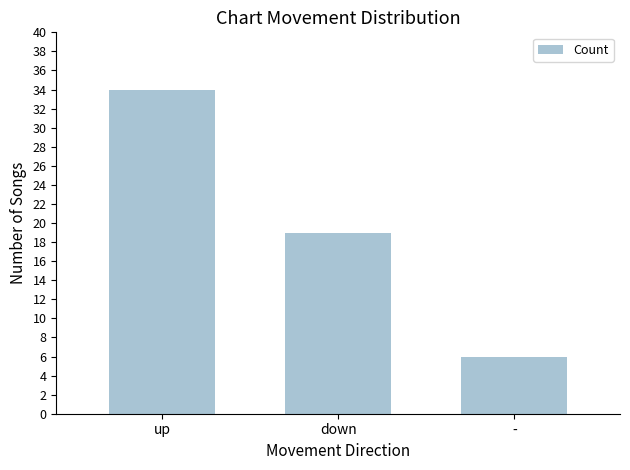

What is the value of the 1st bar from the left?

34